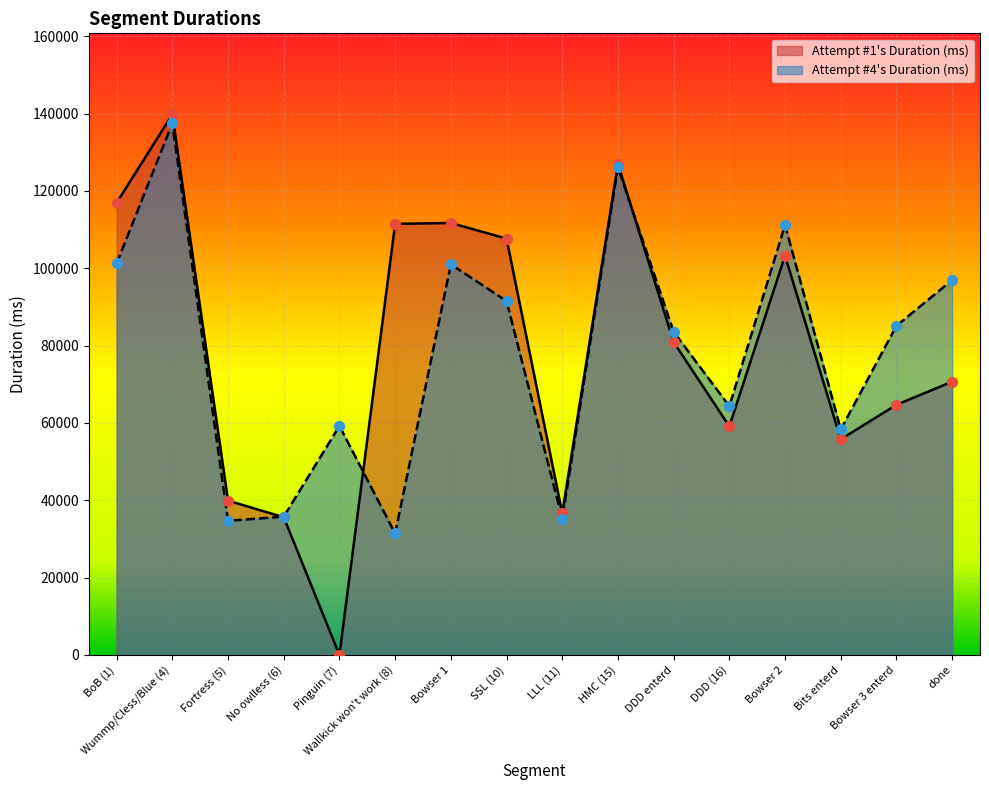

Which series contains the lowest Y value?

Attempt #1's Duration (ms)